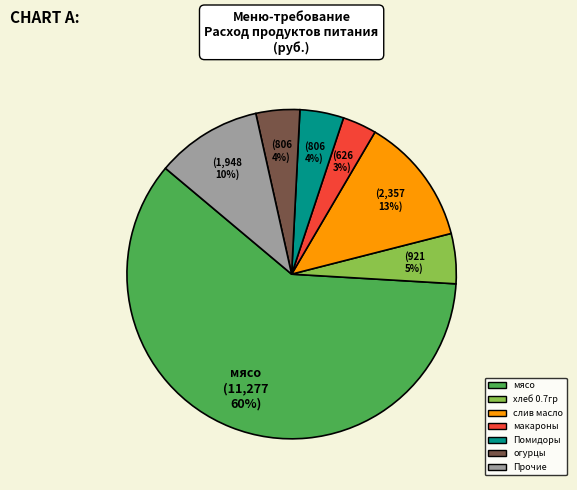

Is there any slice that represents more than half of the pie?

Yes